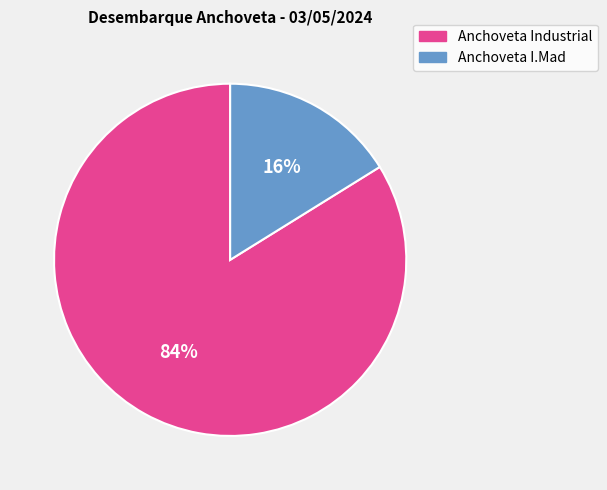

To the nearest percent, what portion does Anchoveta I.Mad represent?

16%